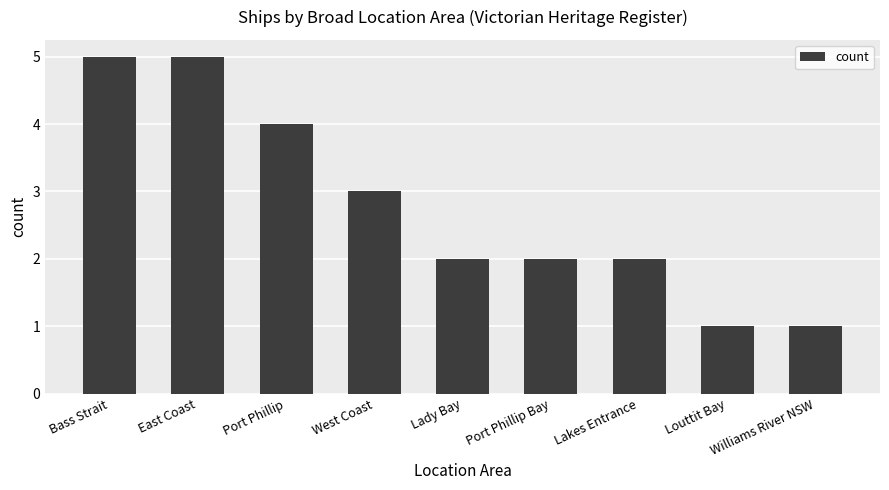

Reading right to left, transcribe all the data shown in this chart.

Williams River NSW=1	Louttit Bay=1	Lakes Entrance=2	Port Phillip Bay=2	Lady Bay=2	West Coast=3	Port Phillip=4	East Coast=5	Bass Strait=5